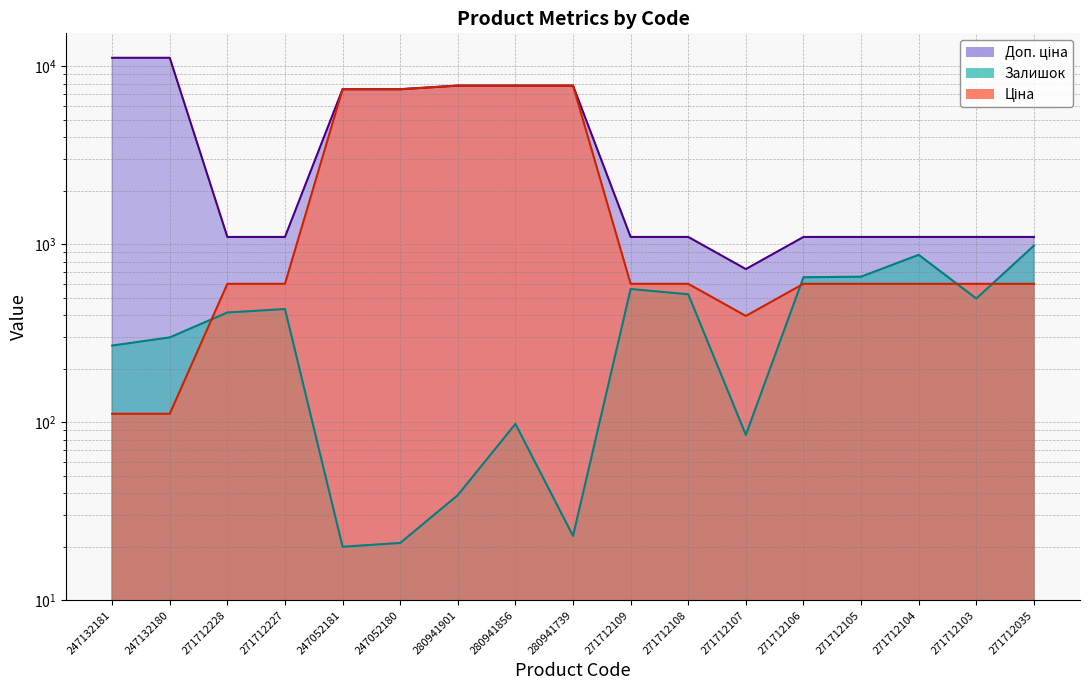

What is the highest value of the Ціна series?

7792.9